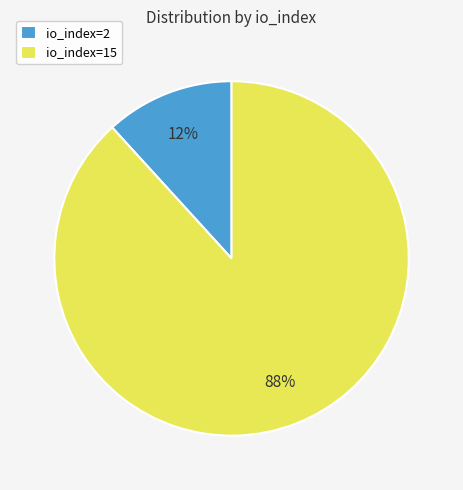

What is the smallest slice in the pie chart?

io_index=2